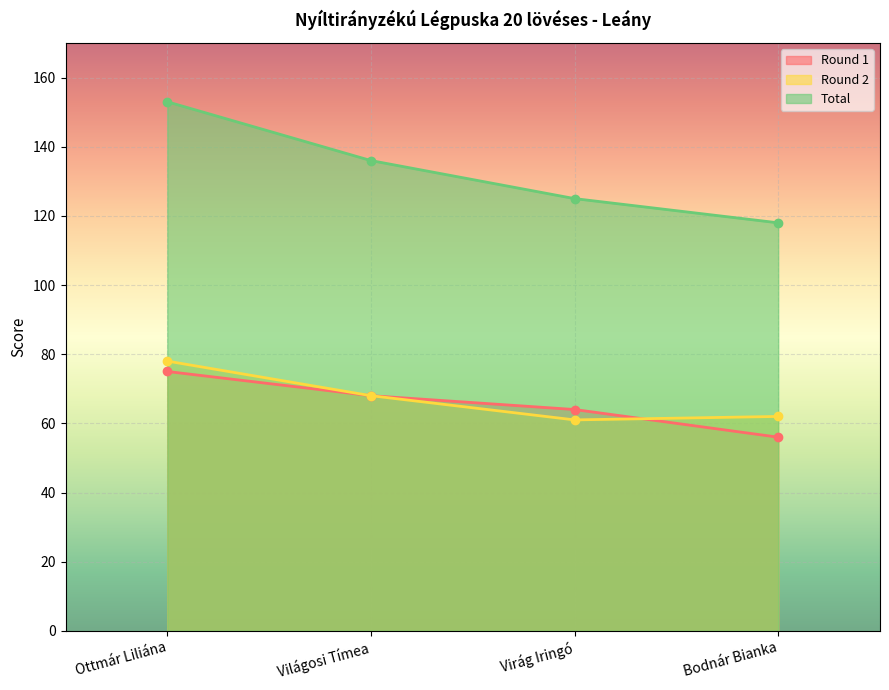

The Round 1 series shows 75 at Bodnár Bianka. True or false?

False